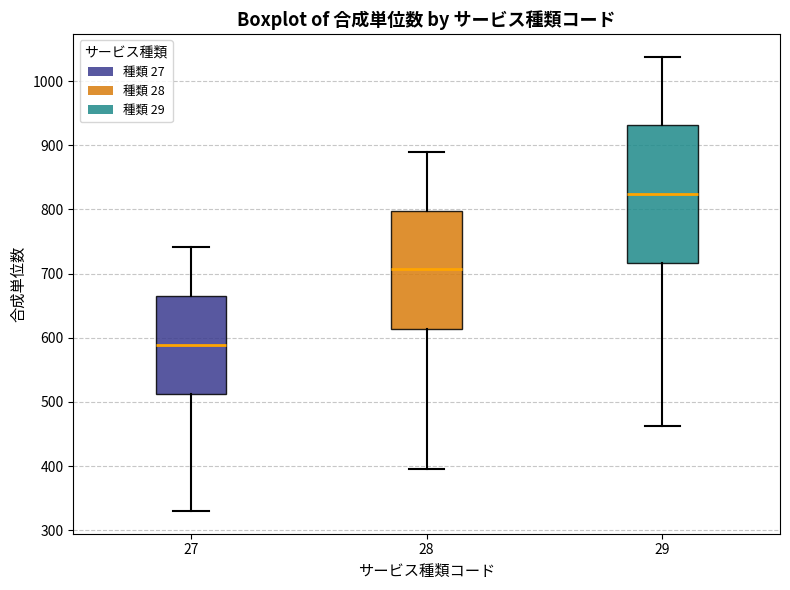

Which box has the highest median line?

29